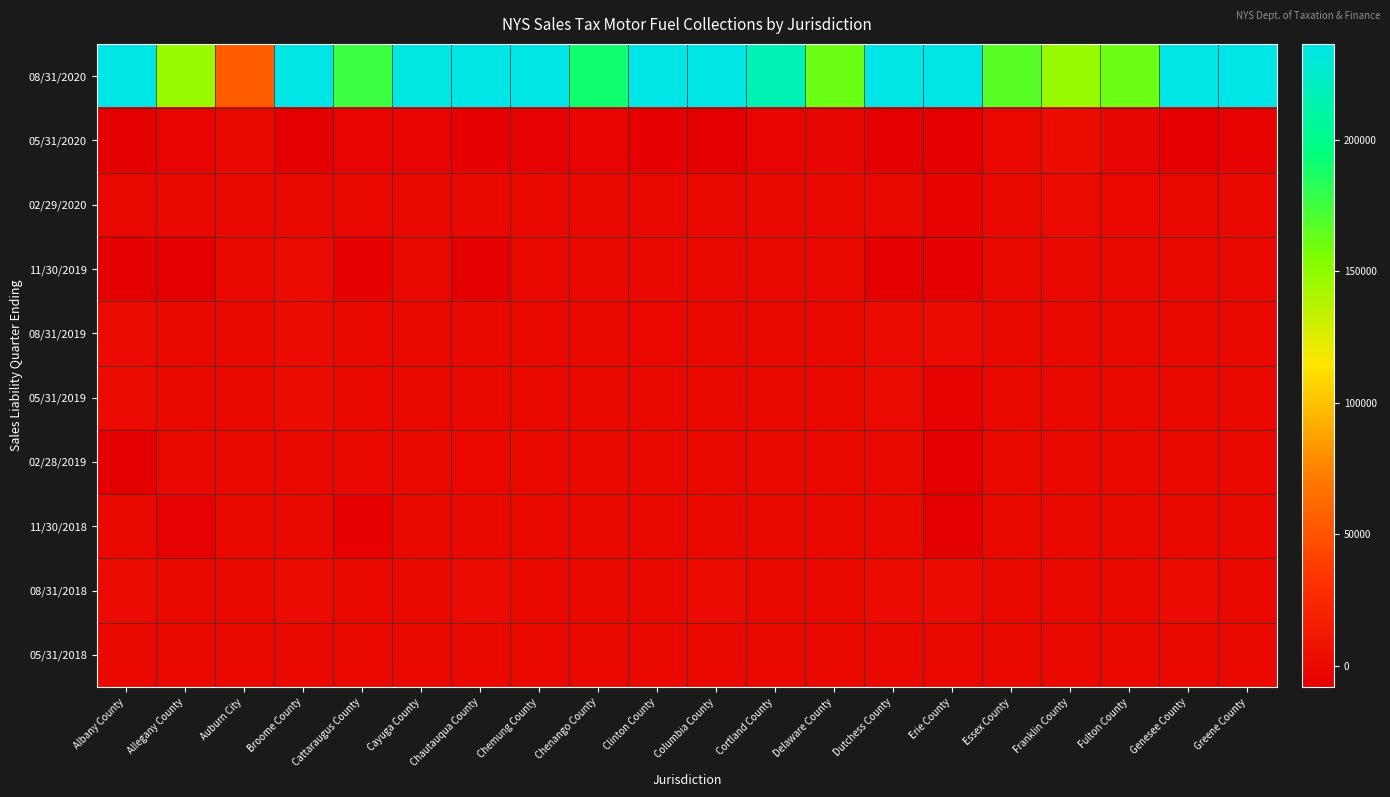

At which category is the sum across all series the highest?

Erie County